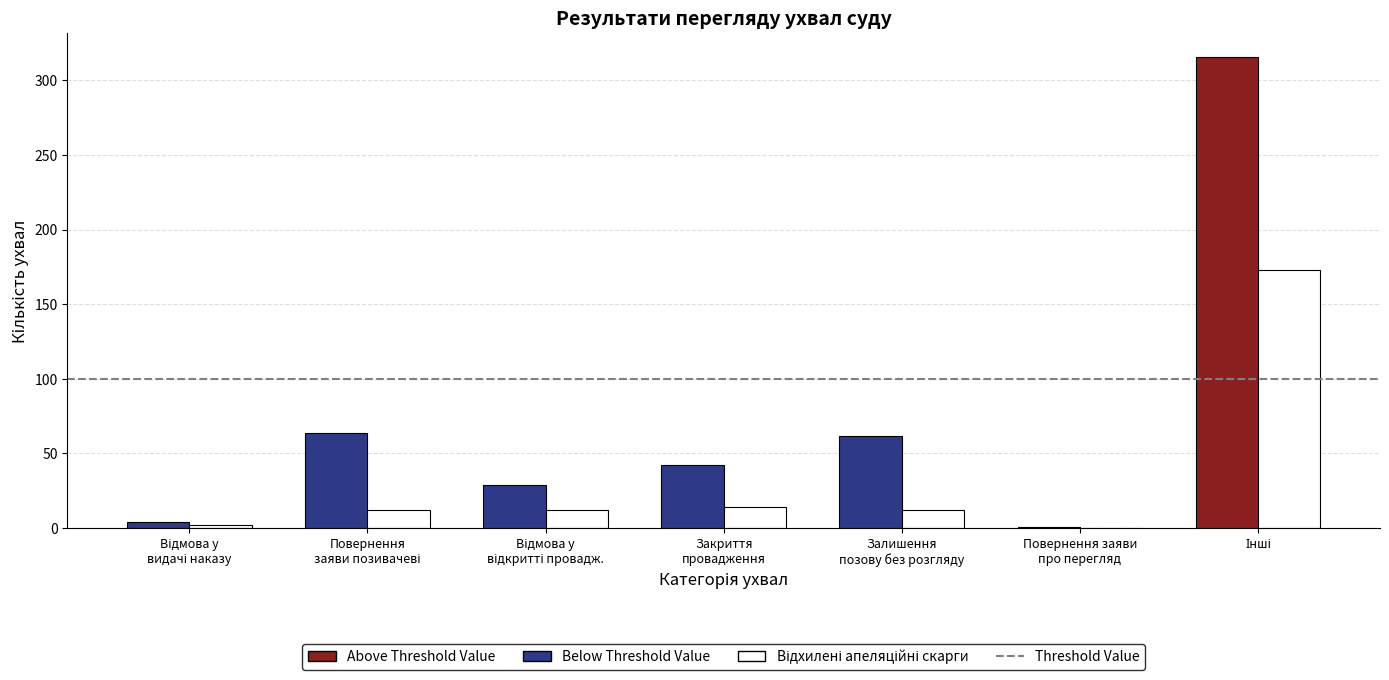

What is the greatest value displayed?

316